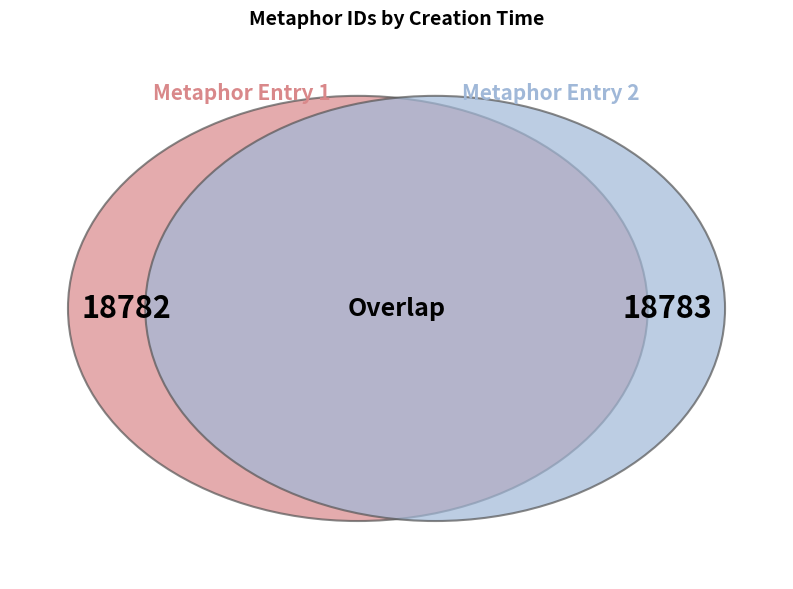

How many segments does this pie chart have?

2